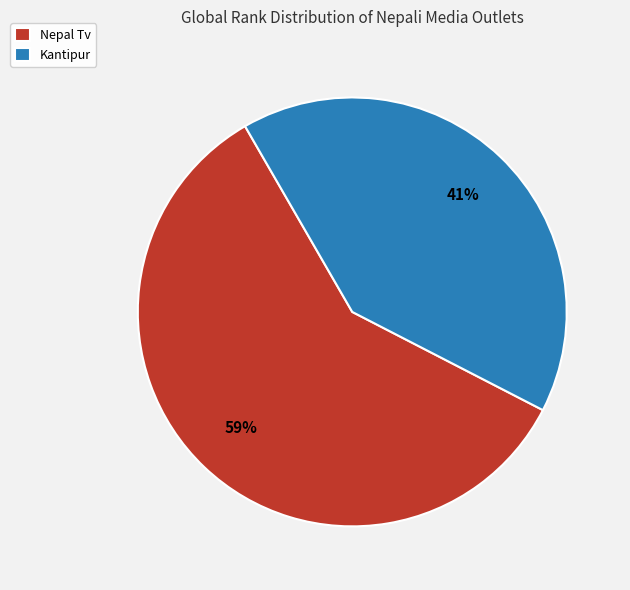

Which slice is the smallest?

Kantipur